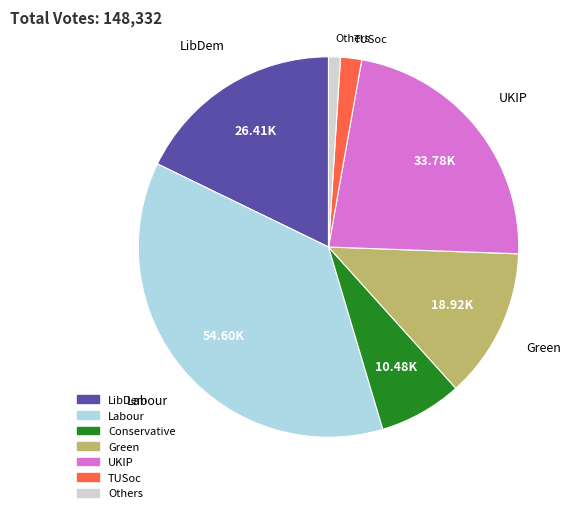

Is there any slice that represents more than half of the pie?

No